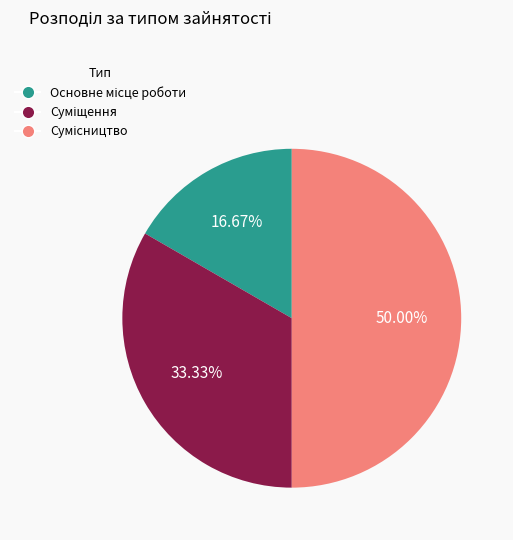

Rank the categories by value from lowest to highest.

Основне місце роботи, Суміщення, Сумісництво